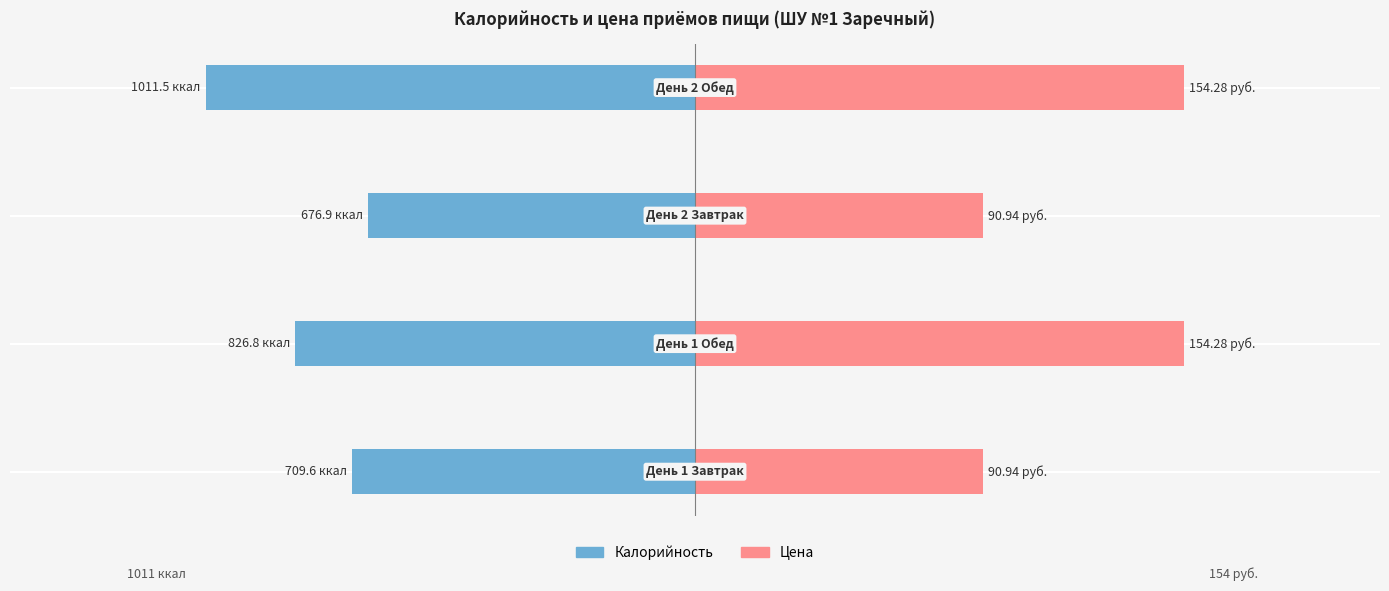

At how many categories does at least one series exceed -7?

4